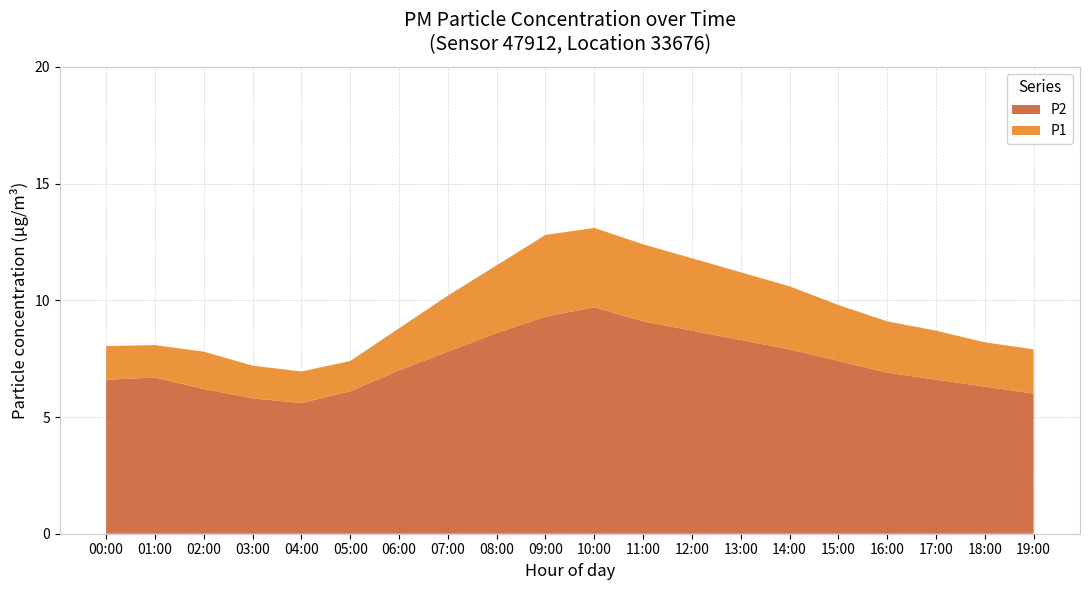

What is the maximum value for P2?

9.7